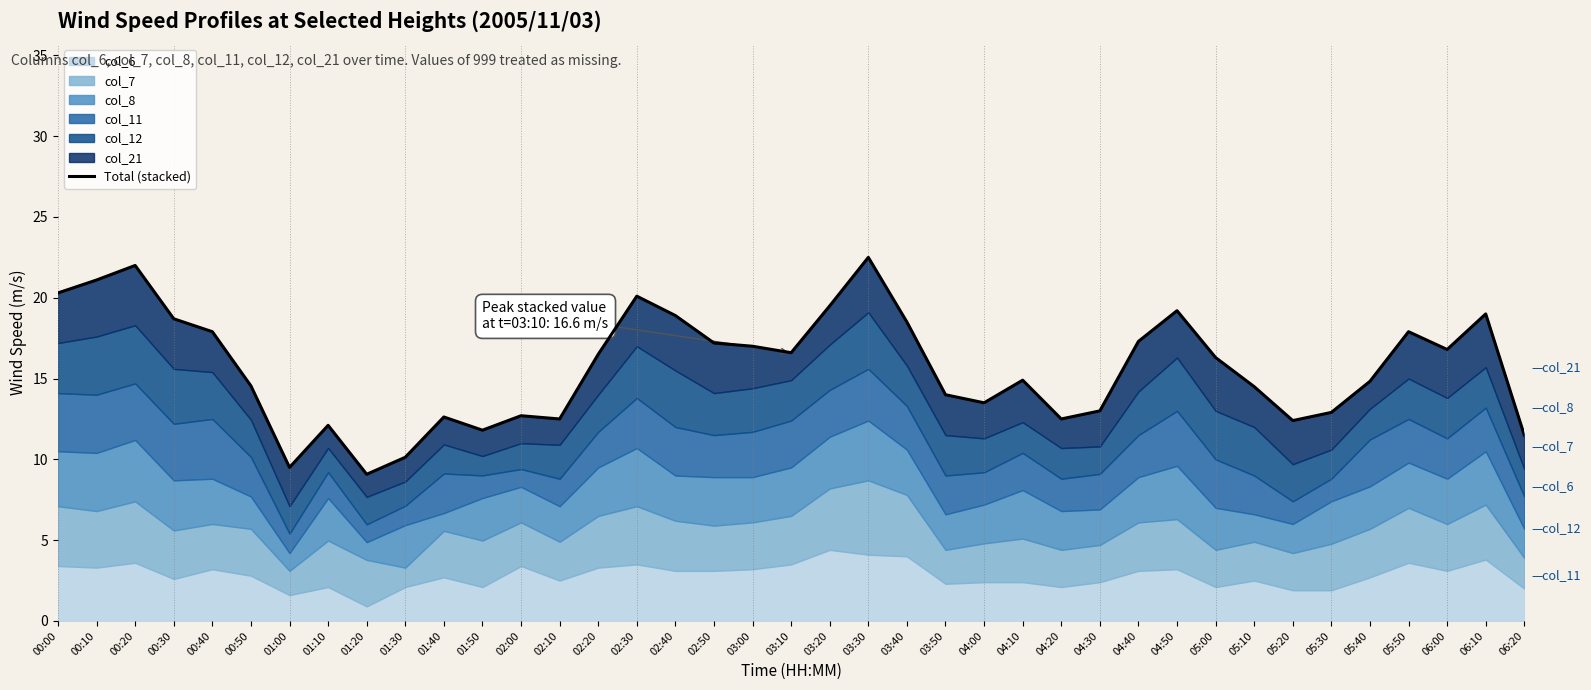

The chart shows a value of 3.0 at 04:30. True or false?

False